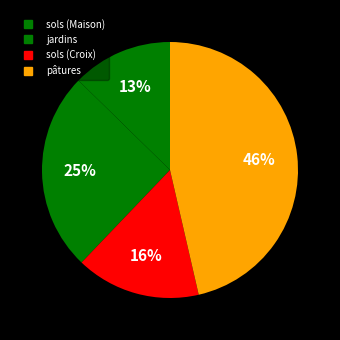

How many segments does this pie chart have?

4